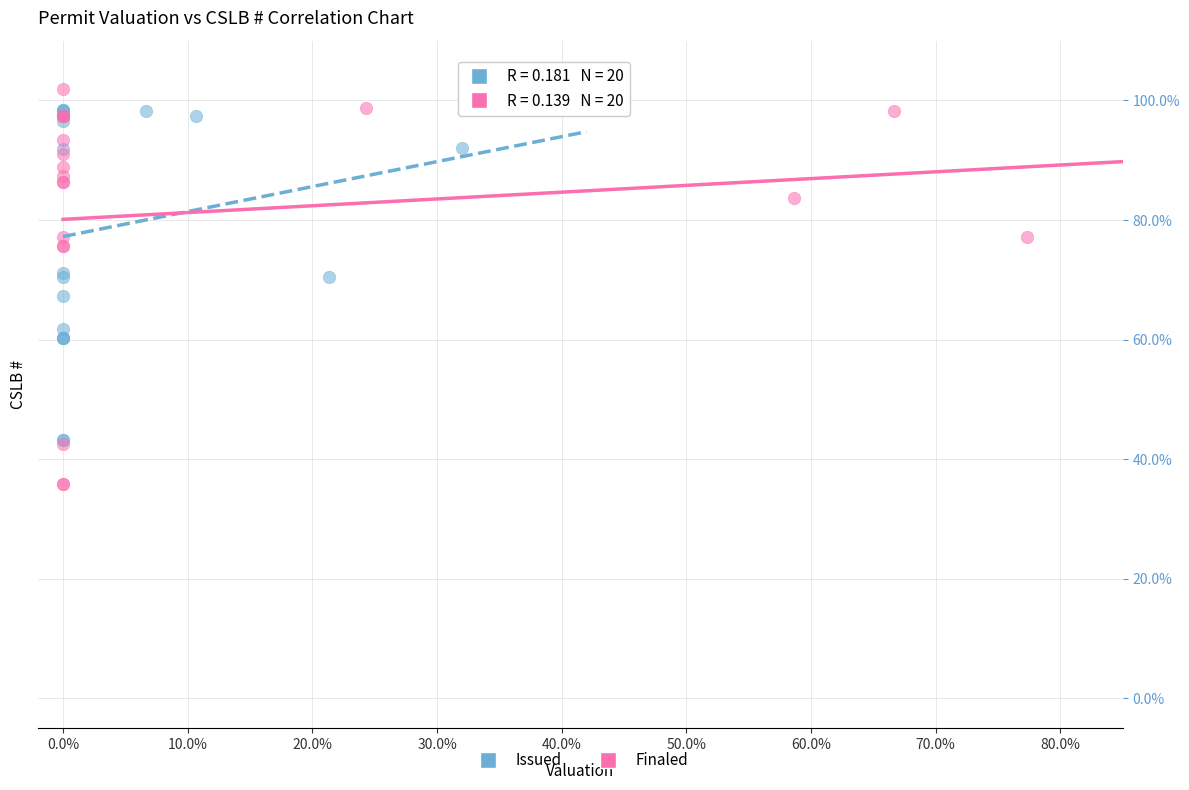

Which series has the widest spread of Y values?

Finaled